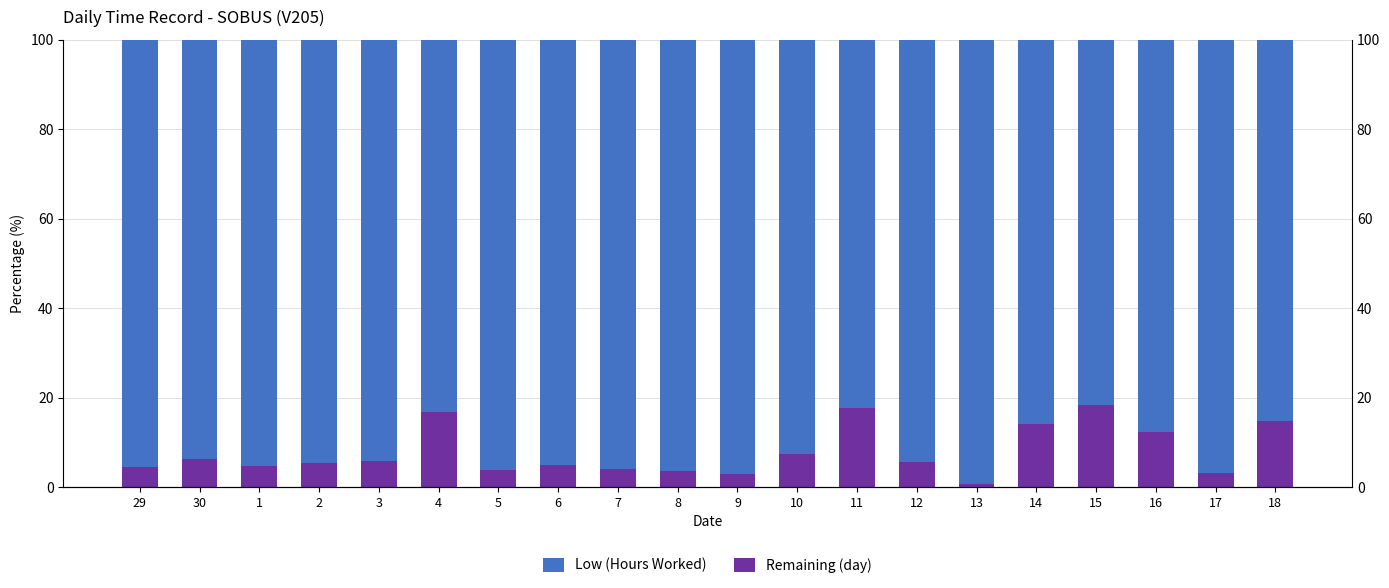

What is the greatest value displayed?

99.3